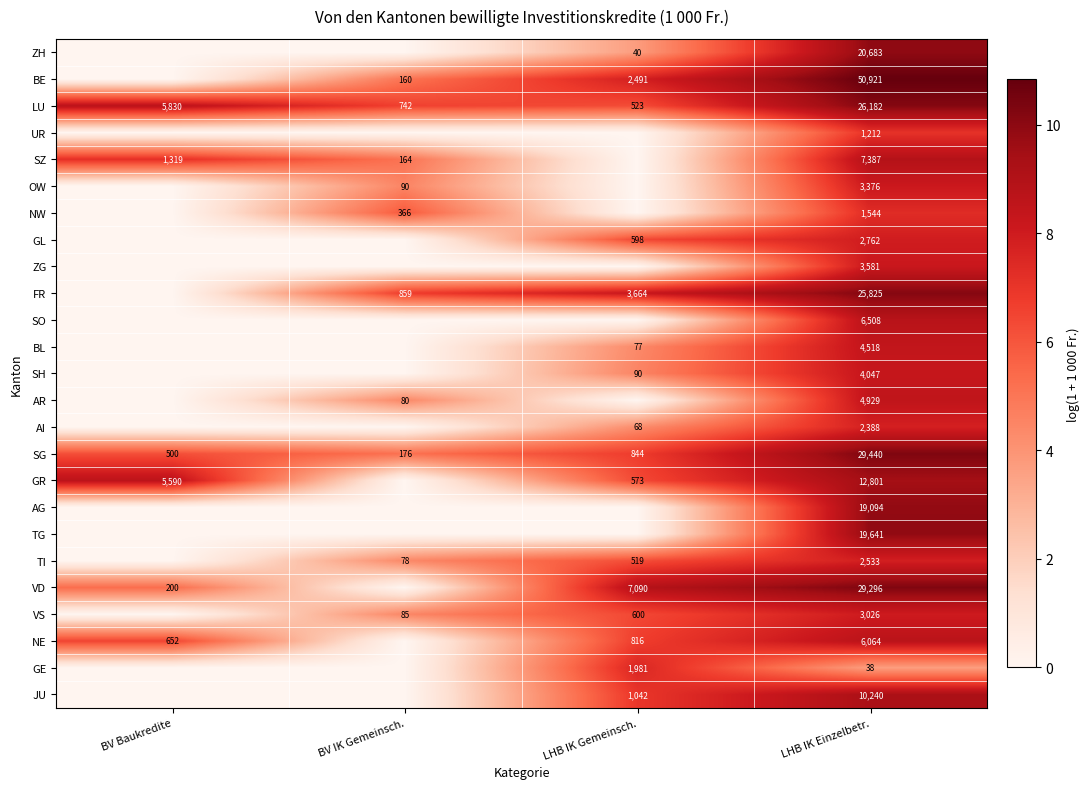

At how many categories does at least one series exceed 3?

4